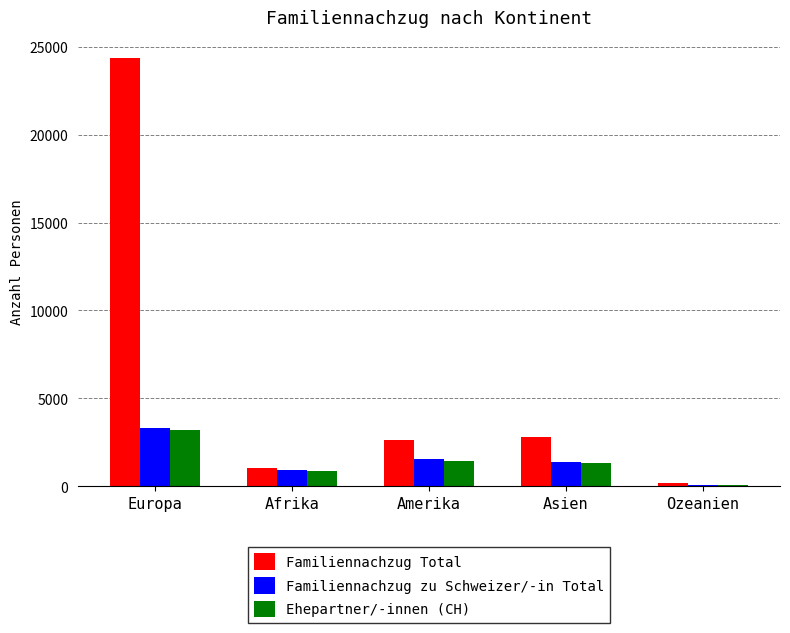

Which label corresponds to the largest value in the chart?

Europa